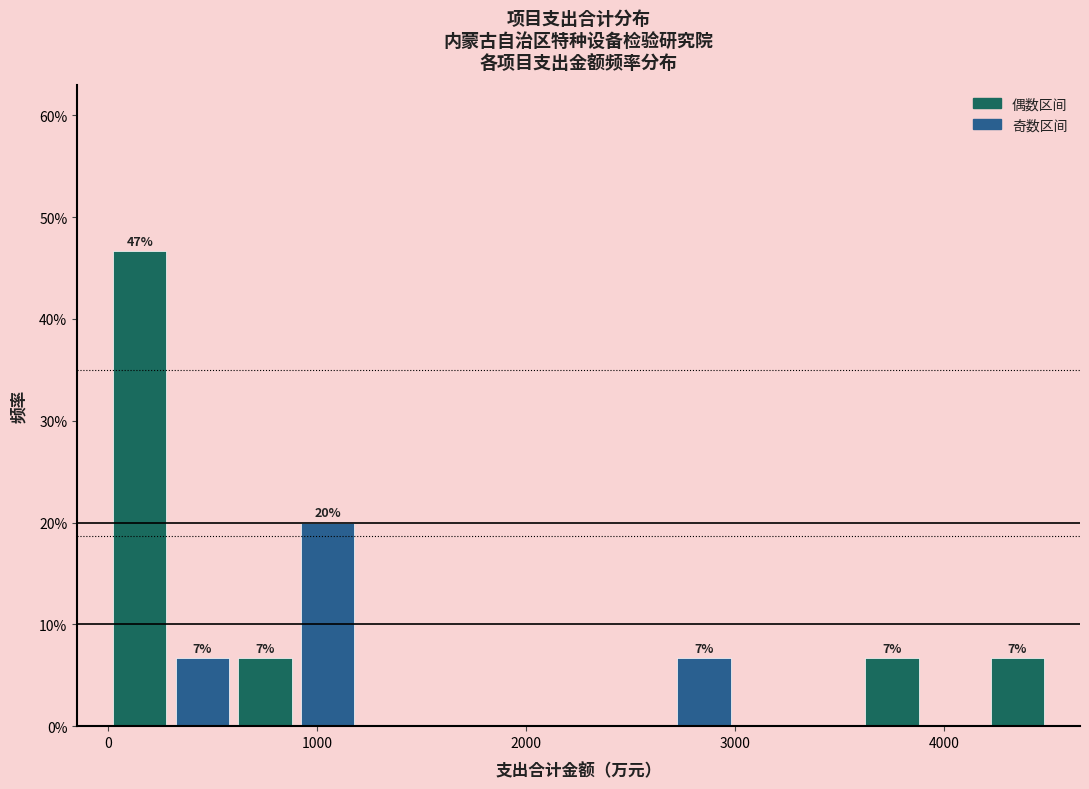

Around what value on the x-axis is the tallest bar? Give the approximate position of its centre, as read against the axis.

200